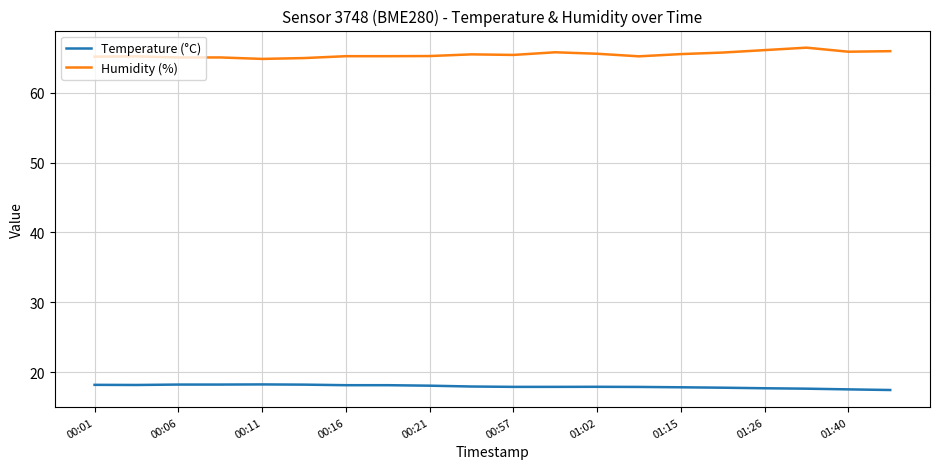

What is the difference between the maximum and minimum values in the Humidity (%) series?

1.6